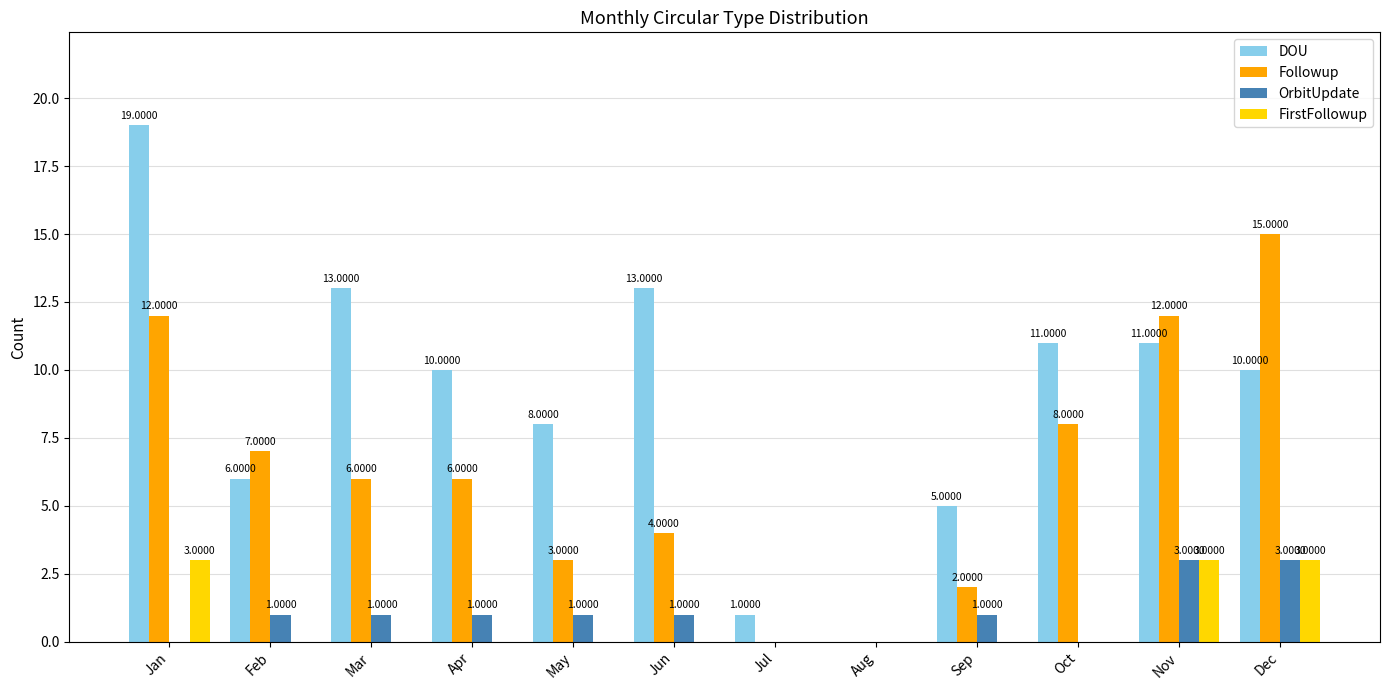

Reading right to left, extract all data points from this chart.

DOU: Dec=10	Nov=11	Oct=11	Sep=5	Aug=0	Jul=1	Jun=13	May=8	Apr=10	Mar=13	Feb=6	Jan=19
Followup: Dec=15	Nov=12	Oct=8	Sep=2	Aug=0	Jul=0	Jun=4	May=3	Apr=6	Mar=6	Feb=7	Jan=12
OrbitUpdate: Dec=3	Nov=3	Oct=0	Sep=1	Aug=0	Jul=0	Jun=1	May=1	Apr=1	Mar=1	Feb=1	Jan=0
FirstFollowup: Dec=3	Nov=3	Oct=0	Sep=0	Aug=0	Jul=0	Jun=0	May=0	Apr=0	Mar=0	Feb=0	Jan=3